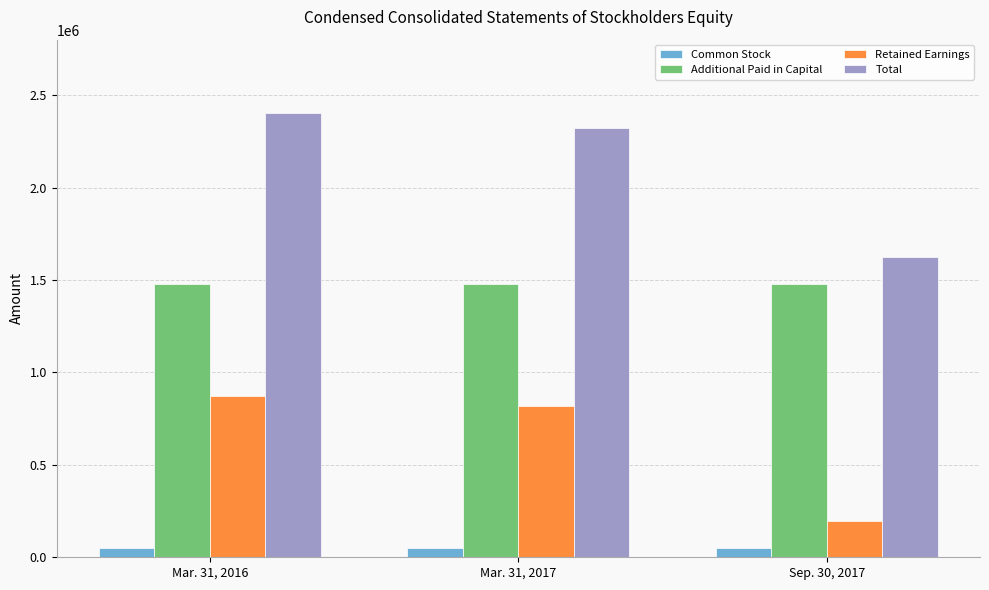

What is the label of the 1st bar from the left?

Mar. 31, 2016